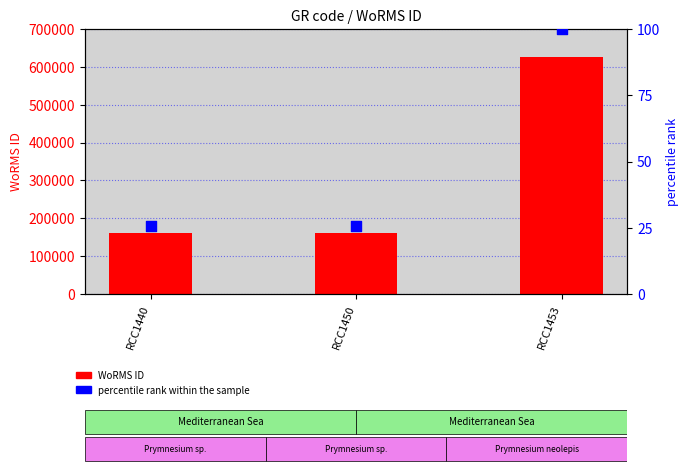

Which series contains the lowest Y value?

percentile rank within the sample